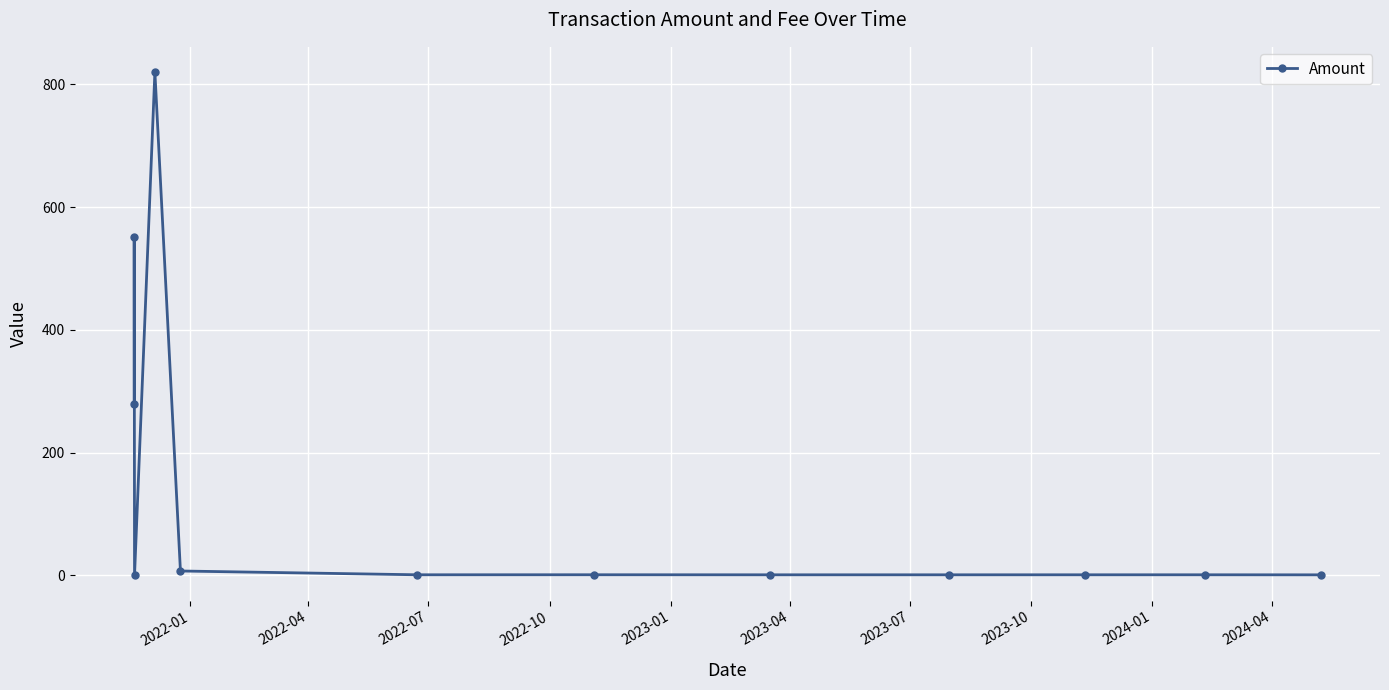

What is the maximum value shown in the chart?

820.0